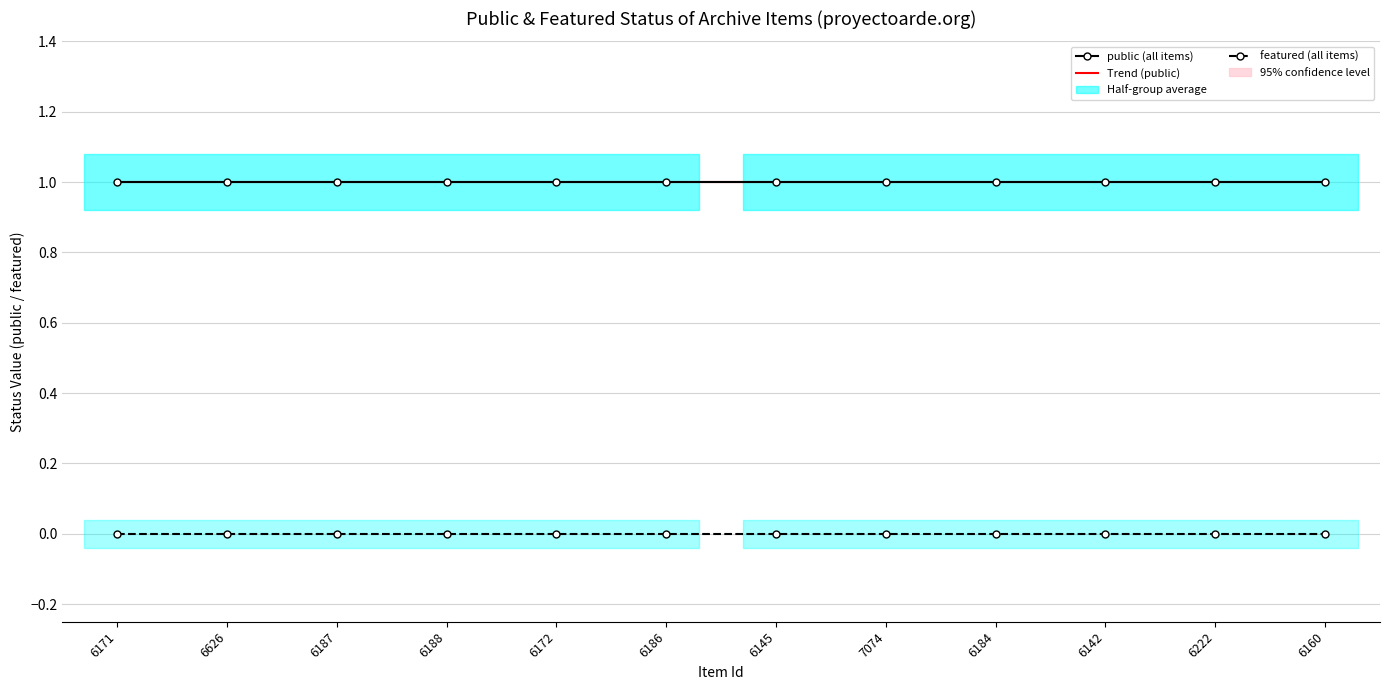

What is the label of the 12th point from the right?

6171